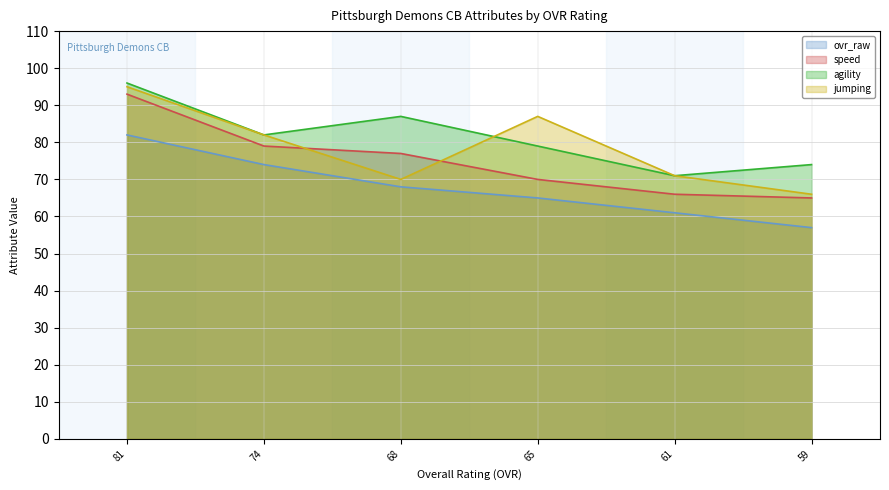

Reading right to left, transcribe all the data shown in this chart.

ovr_raw: 59=57	61=61	65=65	68=68	74=74	81=82
speed: 59=65	61=66	65=70	68=77	74=79	81=93
agility: 59=74	61=71	65=79	68=87	74=82	81=96
jumping: 59=66	61=71	65=87	68=70	74=82	81=95